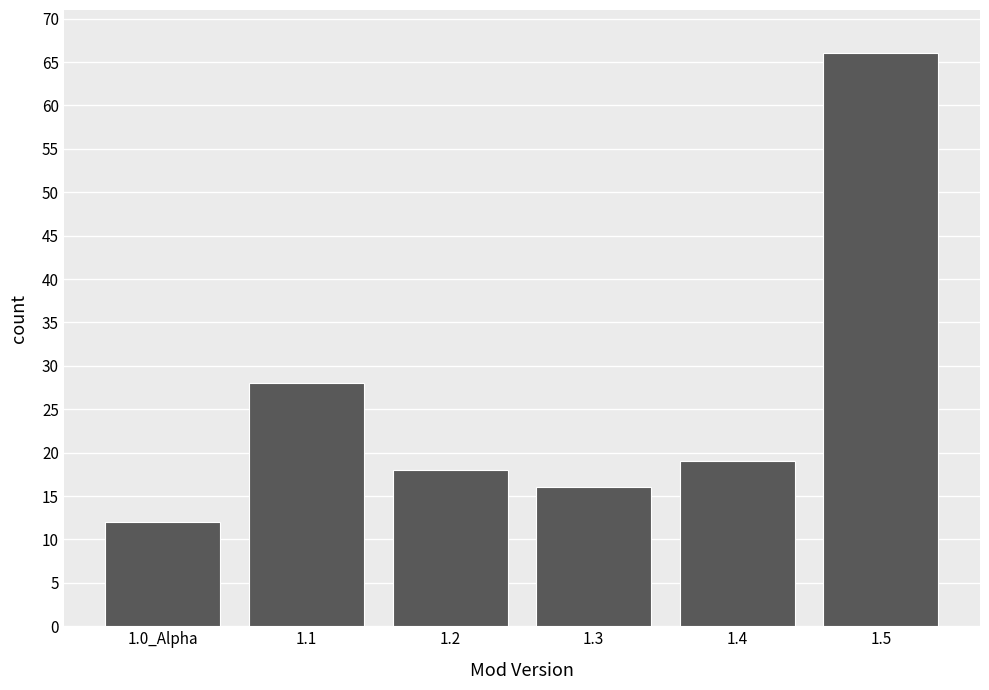

Reading left to right, extract all data points from this chart.

12	28	18	16	19	66